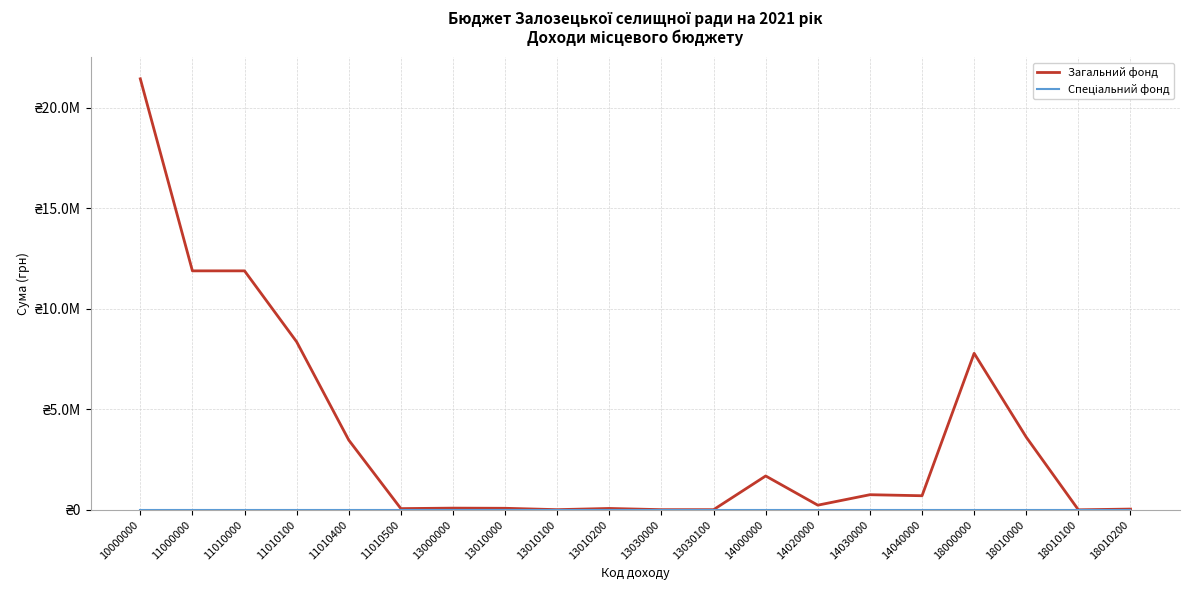

True or false: Спеціальний фонд and Загальний фонд intersect in this chart.

False